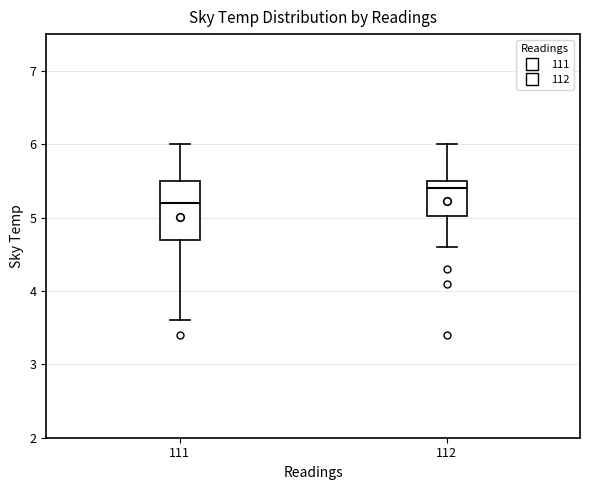

Reading left to right, read every box against the y-axis: the position of its median line, the range the box covers, and the ends of its whiskers. The values are not printed on the chart, so give them approximately, as read against the axis.

111: median 5.2, box 4.7 to 5.5, whiskers 3.6 to 6.0
112: median 5.4, box 5.0 to 5.5, whiskers 4.6 to 6.0